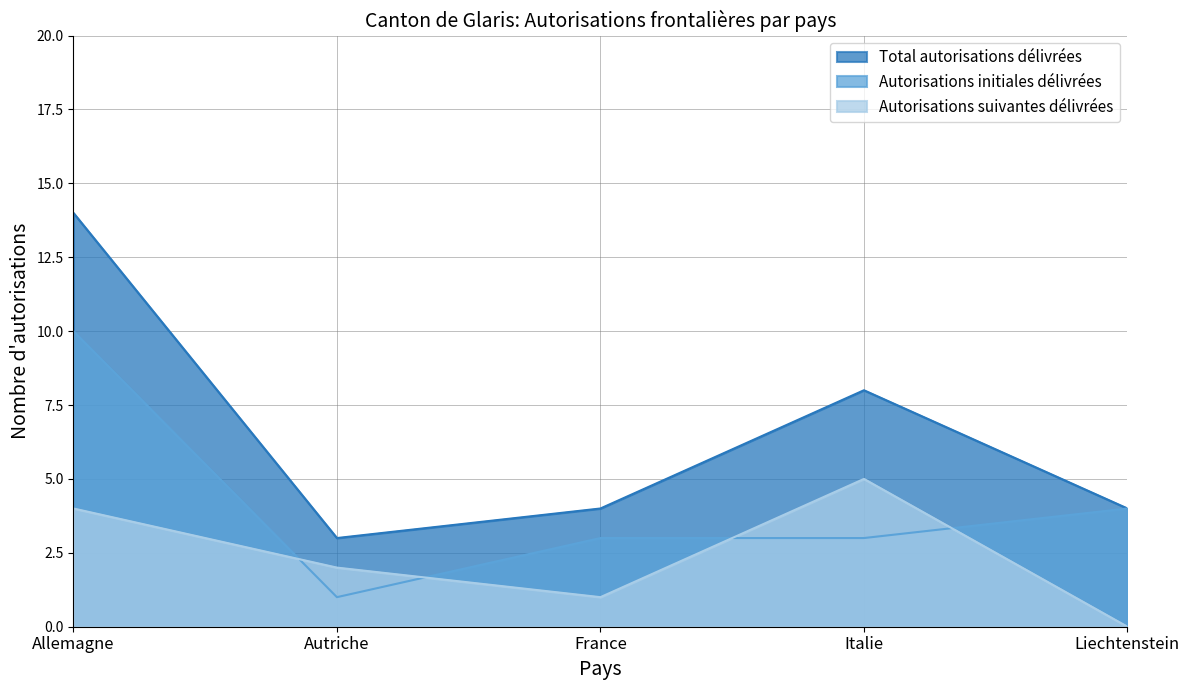

At which category is the sum across all series the highest?

Allemagne